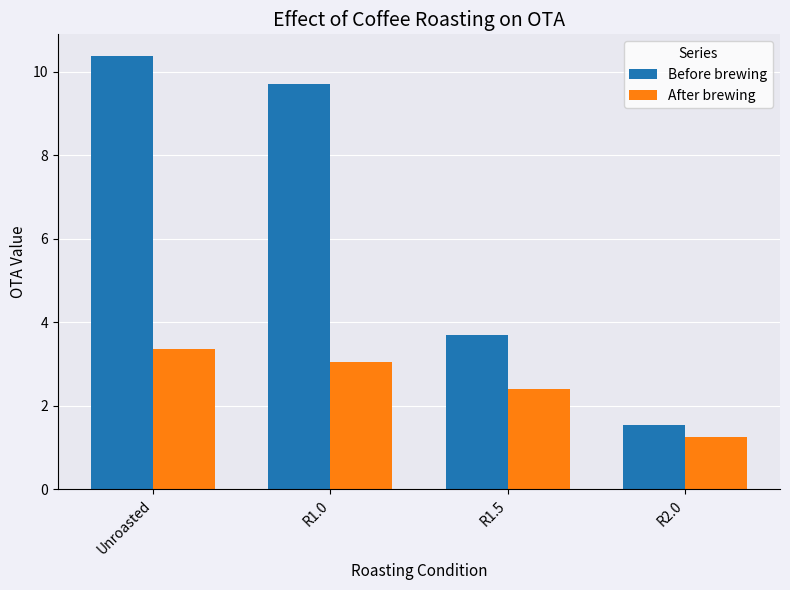

Does the chart contain any negative values?

No